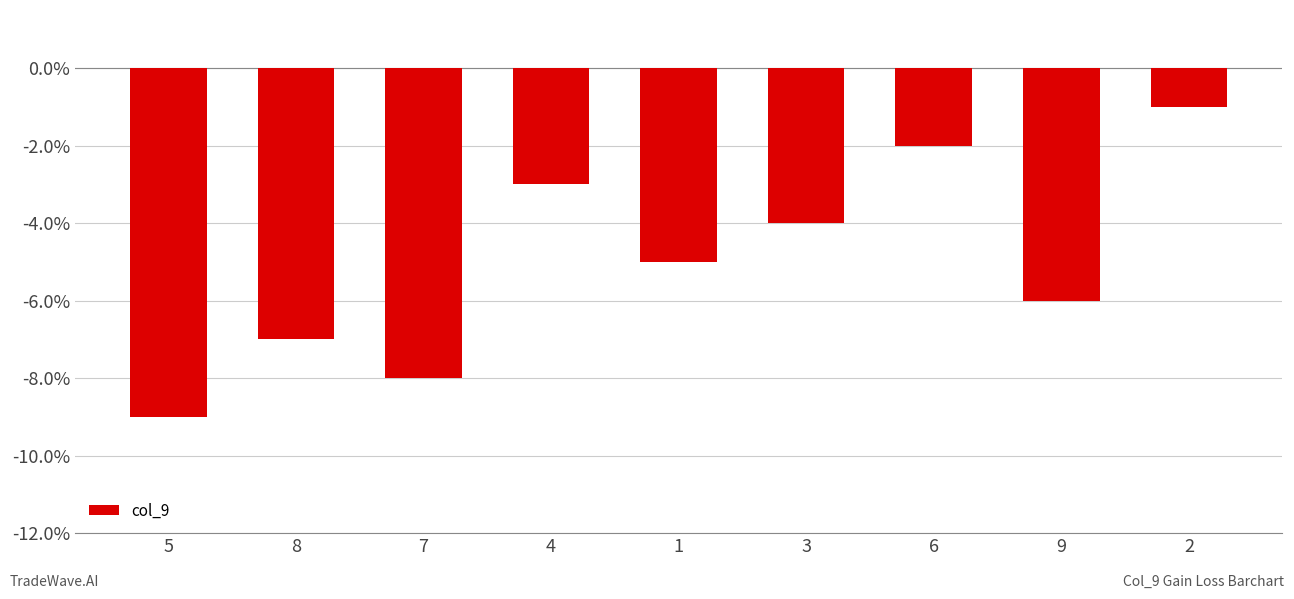

Reading left to right, transcribe all the data shown in this chart.

-9	-7	-8	-3	-5	-4	-2	-6	-1